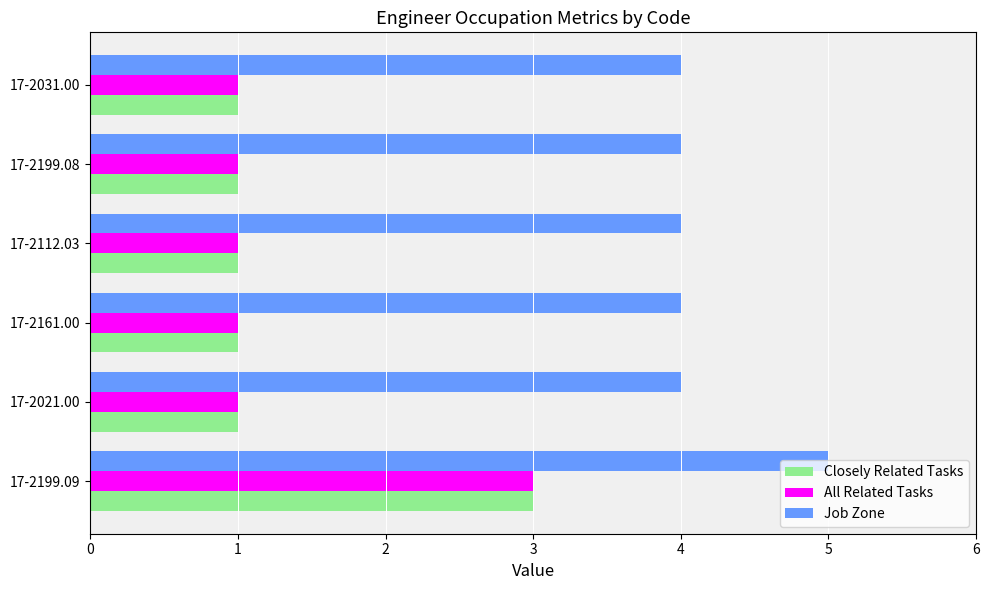

Is it true that All Related Tasks equals 0 at 17-2021.00?

False